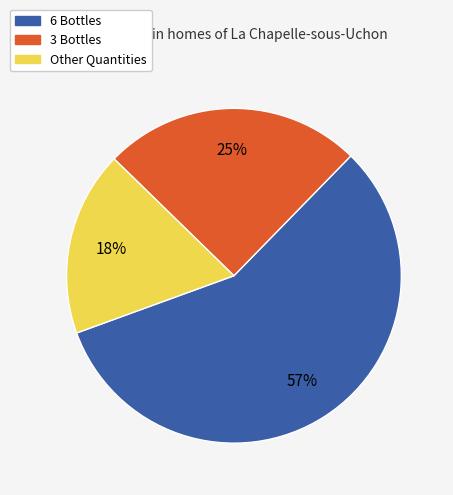

Count the number of slices in the pie.

3